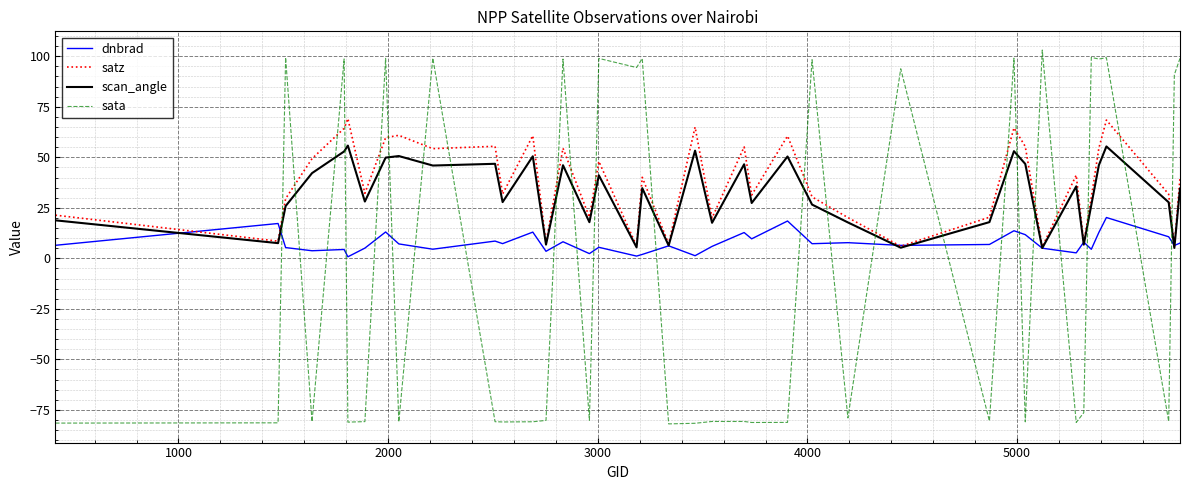

Which series ends up on top after the final intersection of sata and satz?

sata